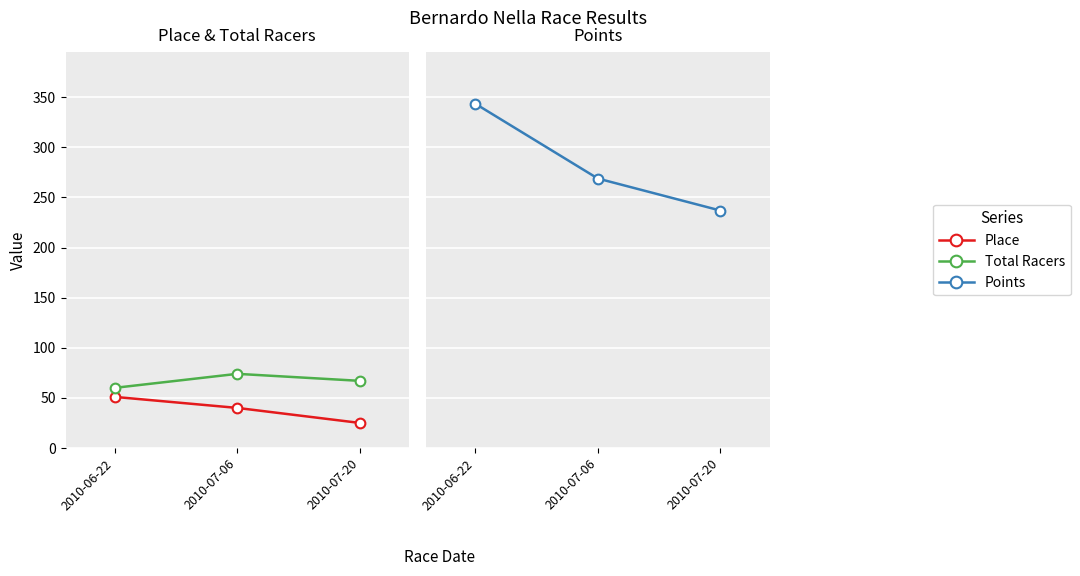

What is the sum of the Place values at 2010-07-20 and 2010-07-06?

65.0